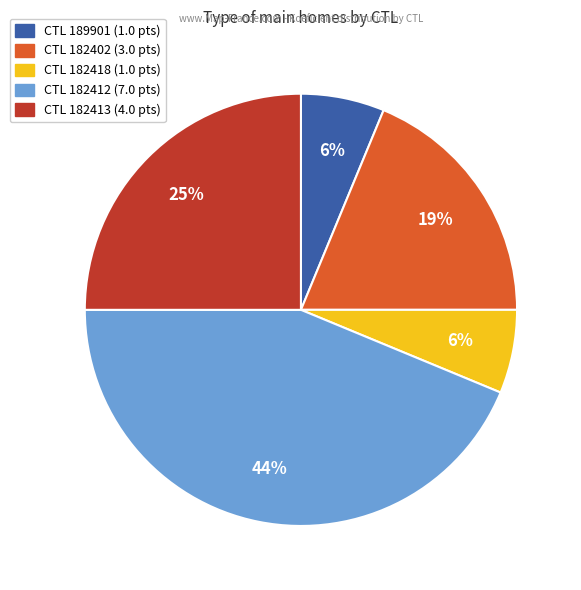

To the nearest percent, what is the average slice percentage?

20%